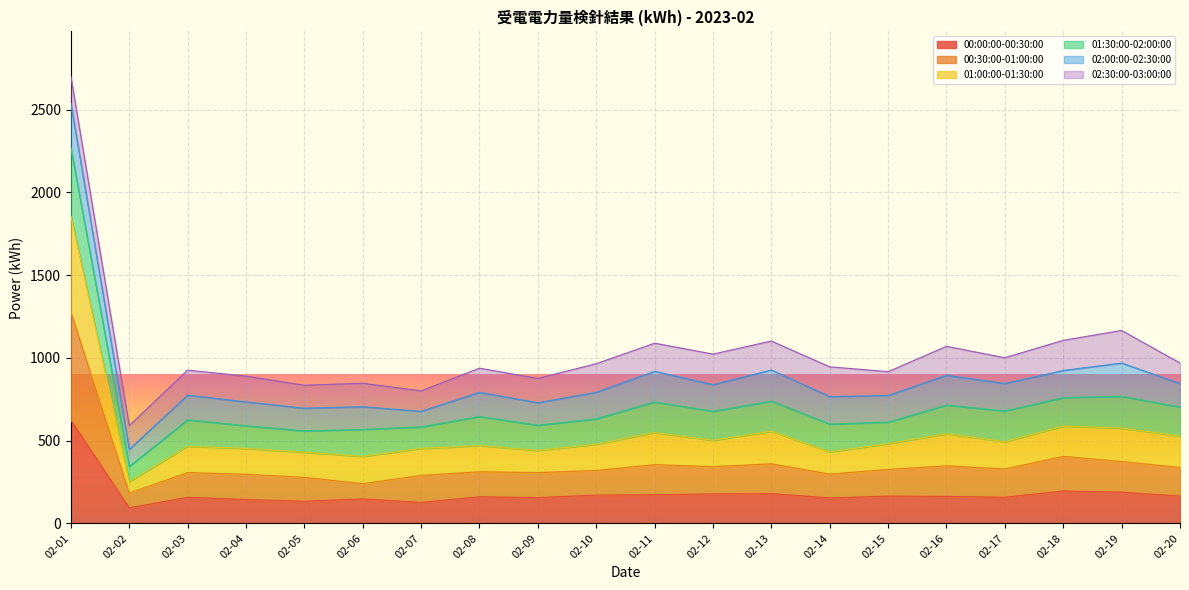

What is the maximum value shown in the chart?

2702